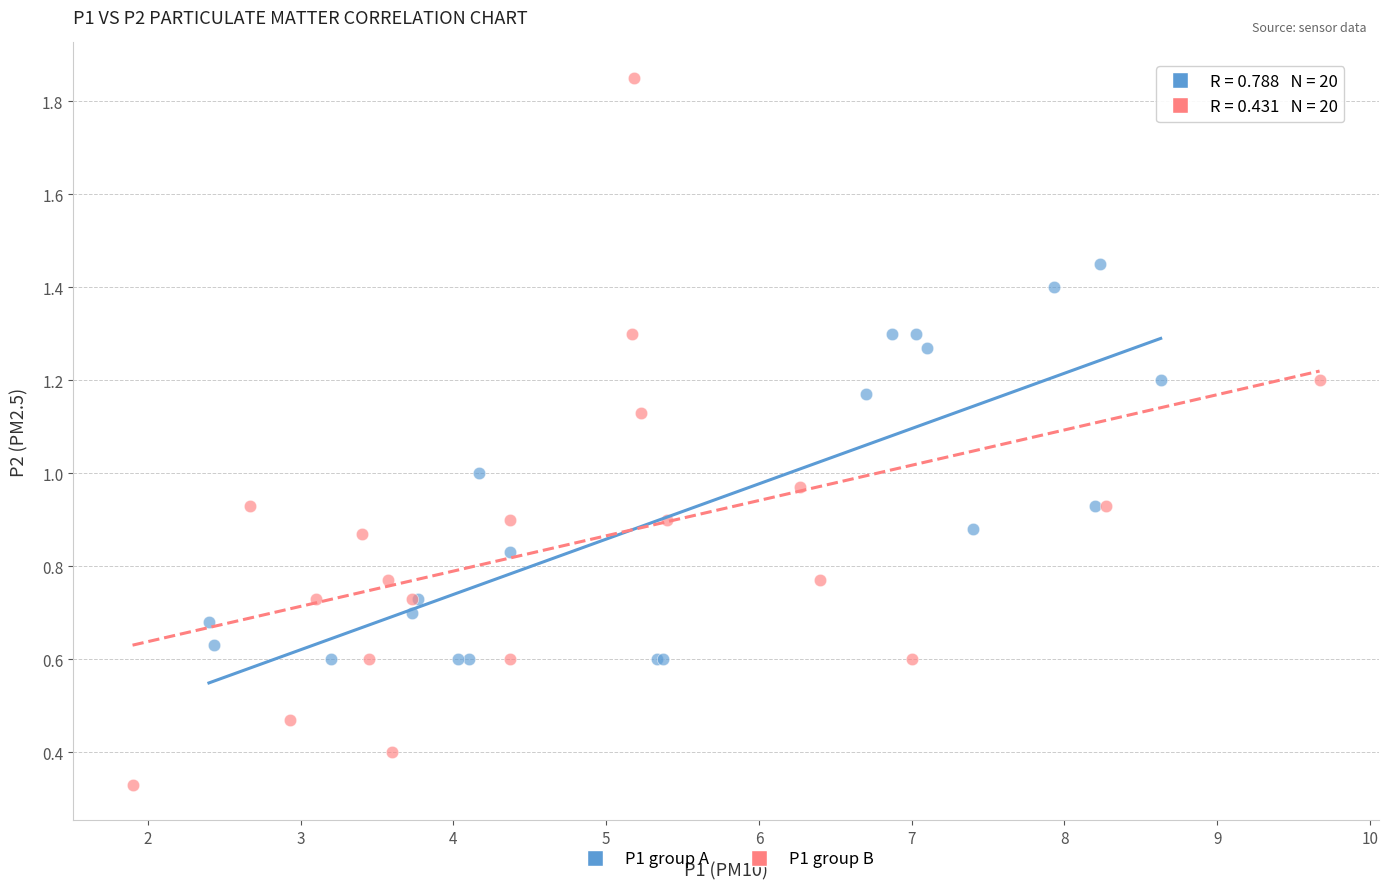

Which series reaches the minimum Y coordinate?

P1 group B